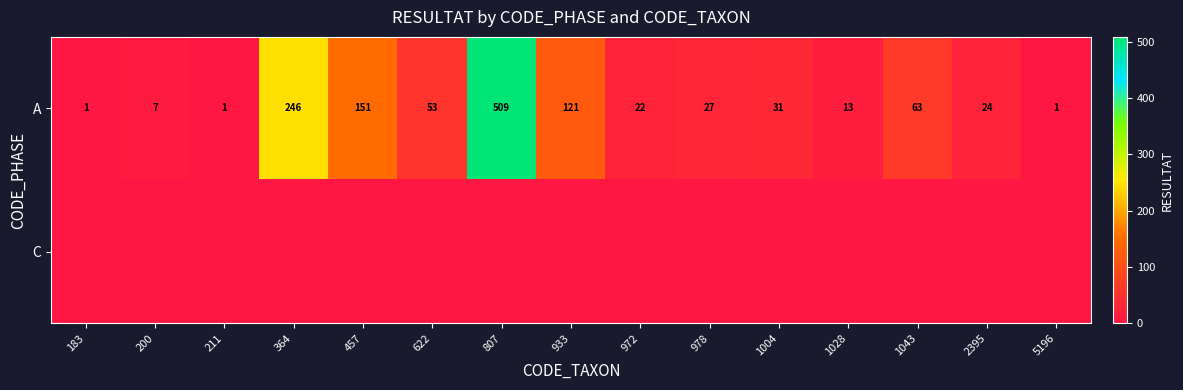

How many values in the A series are below 27?

7